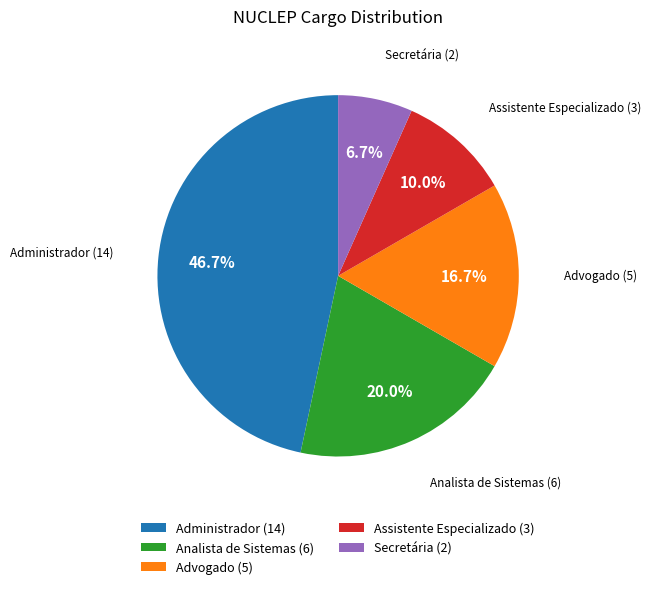

To the nearest percent, what portion does Assistente Especializado represent?

10%